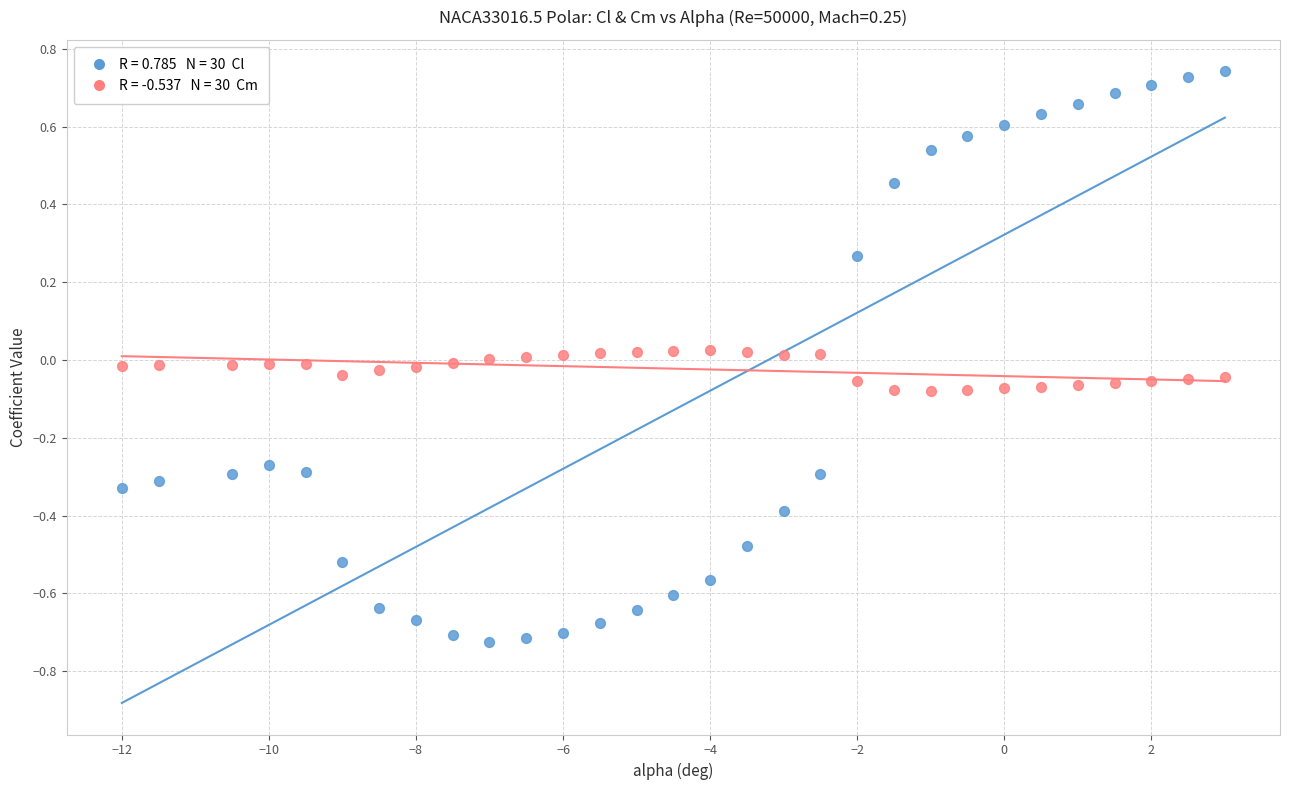

Across all data points, what is the range of Y values (max minus min)?

1.5